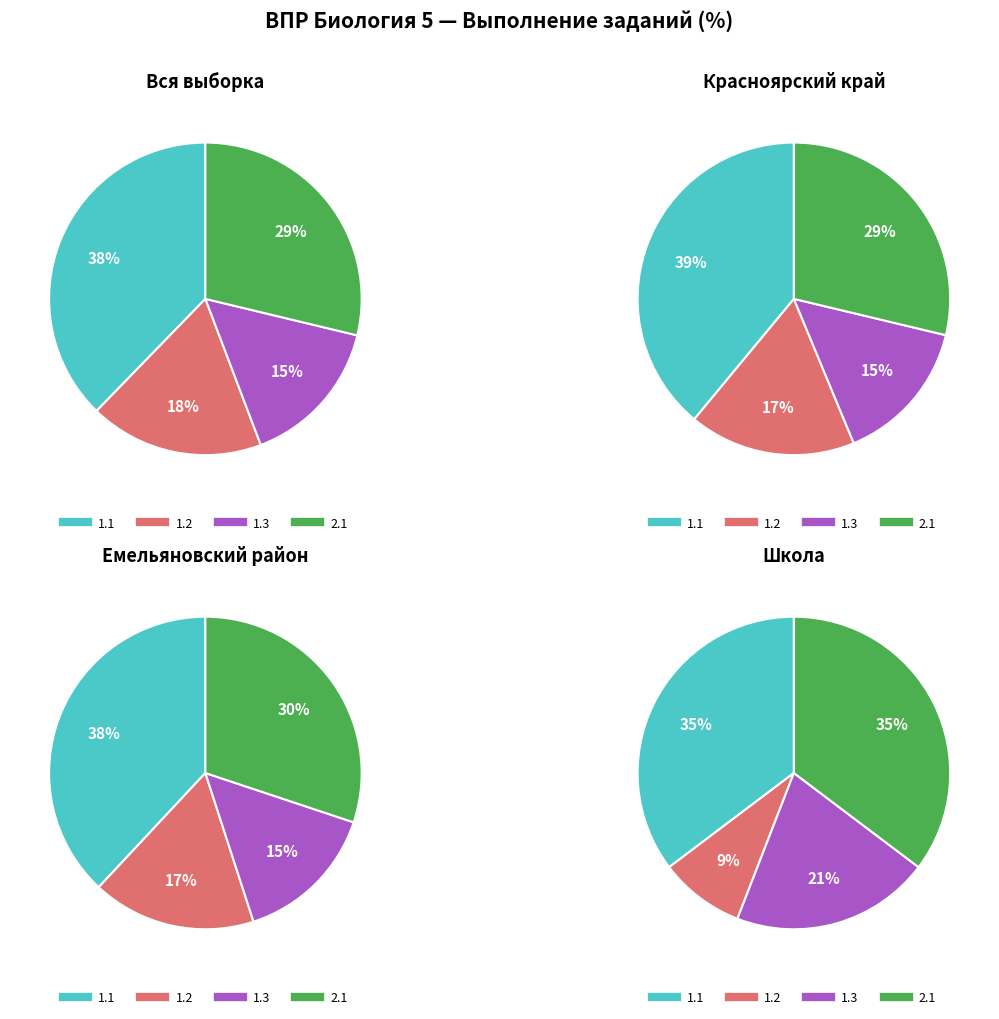

Rank the series at Красноярский край from highest to lowest value.

1.1, 2.1, 1.2, 1.3